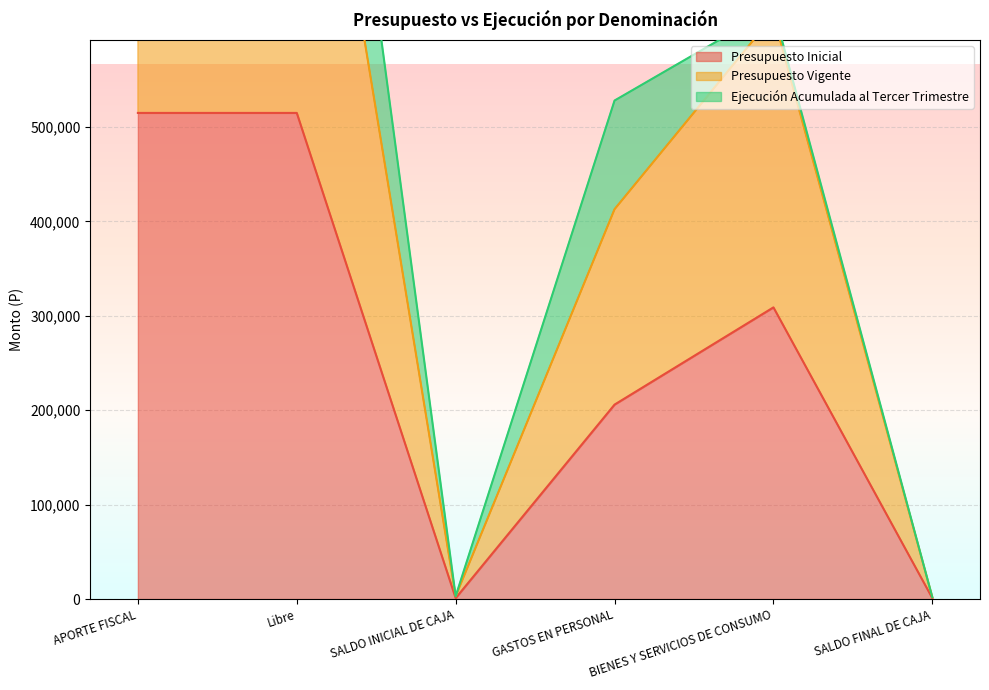

Which has a higher value, SALDO INICIAL DE CAJA or SALDO FINAL DE CAJA?

SALDO INICIAL DE CAJA